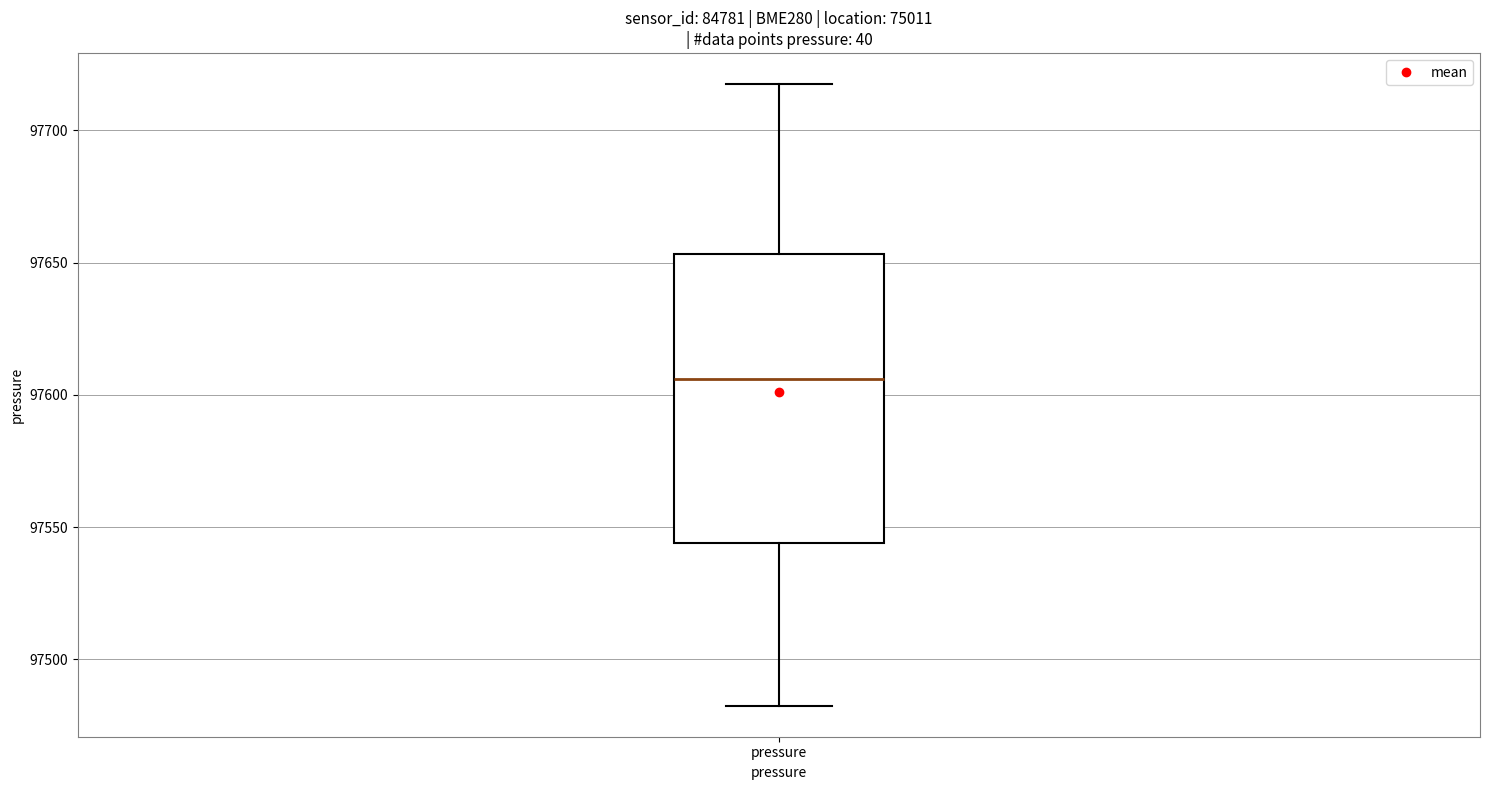

Transcribe this box plot: give where the median line is, the range the box spans, and where the two whiskers end, as read against the y-axis. The values are not printed on the chart, so give them approximately, as read against the axis.

median 97605, box 97545 to 97655, whiskers 97480 to 97715